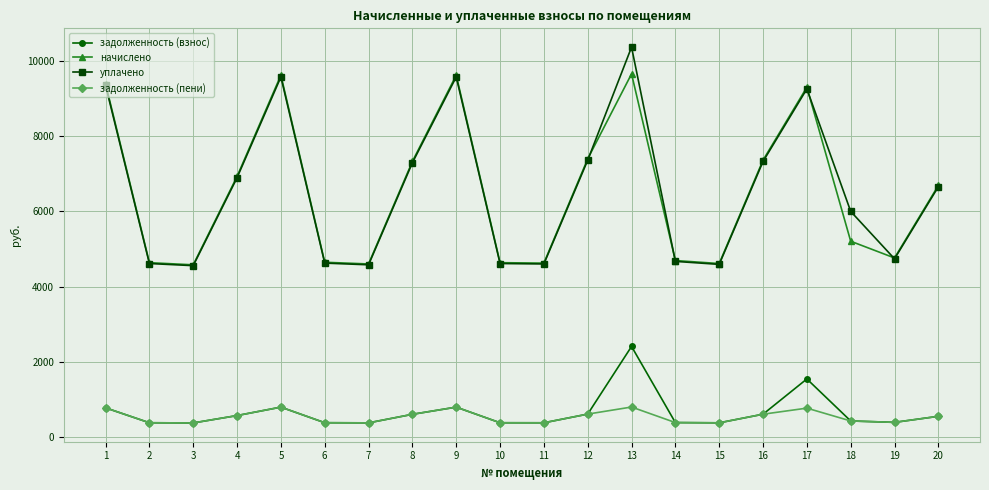

What are all the series names shown in the legend?

задолженность (взнос), начислено, уплачено, задолженность (пени)